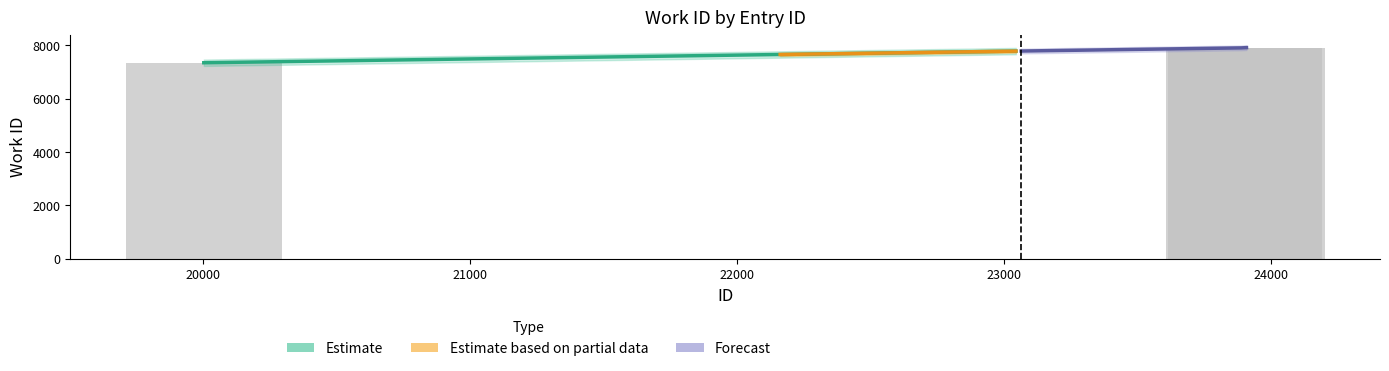

Is it true that the value at 23897 is 12728?

False